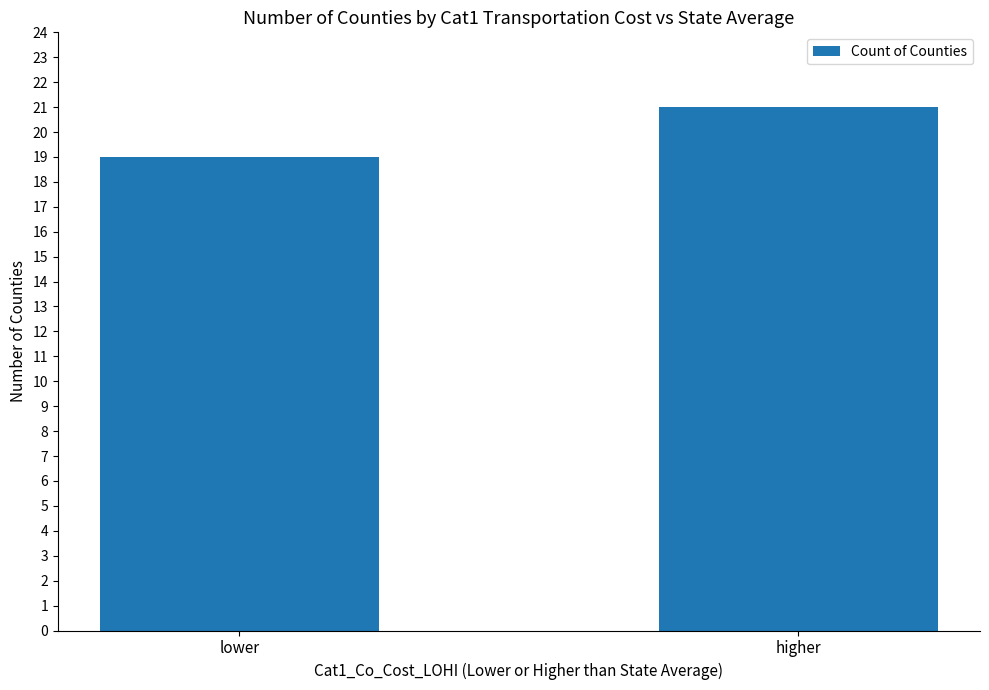

What is the average value?

20